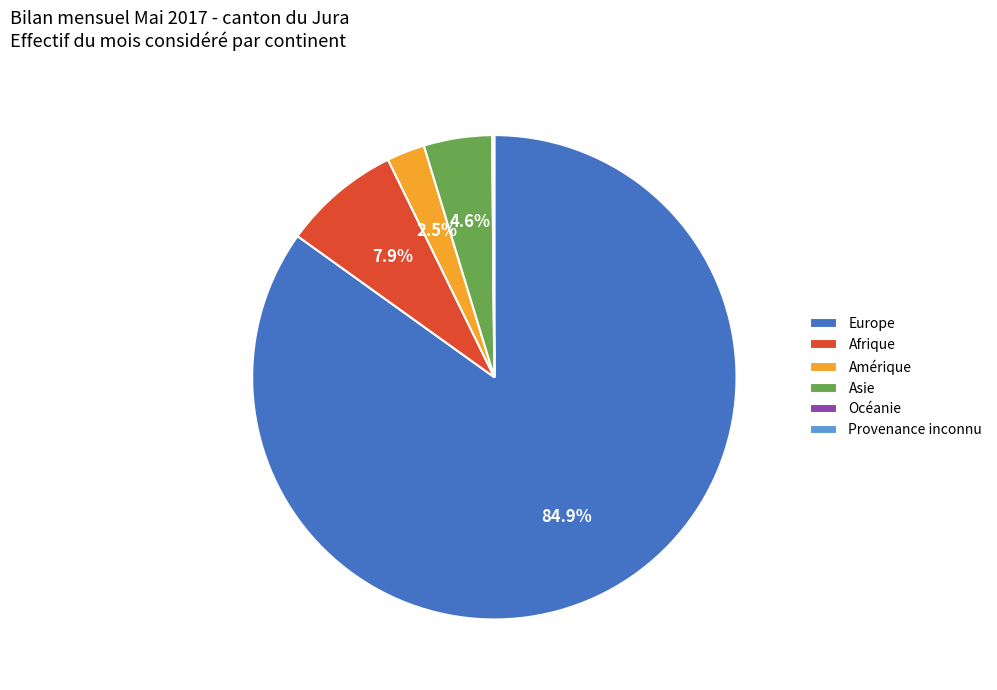

What percentage is the Europe slice, to the nearest percent?

85%